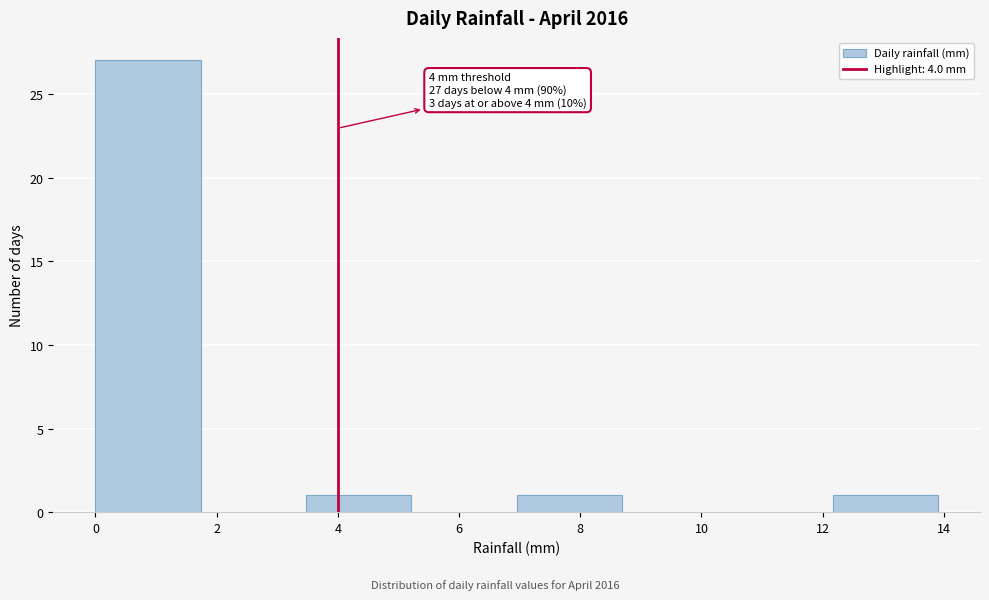

Over which range of the x-axis is the bar tallest?

0.0 to 1.8